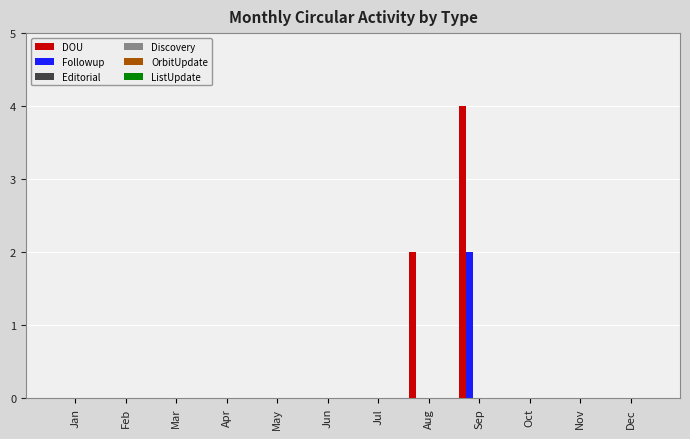

What is the maximum value shown in the chart?

4